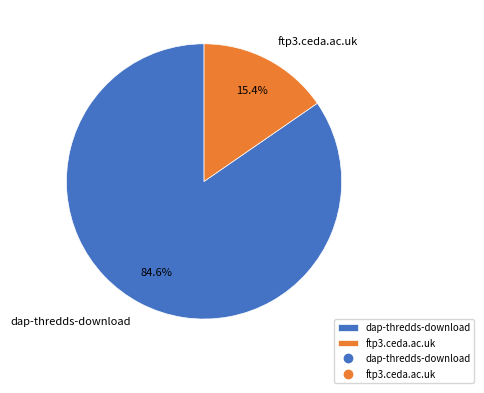

Count the number of slices in the pie.

2